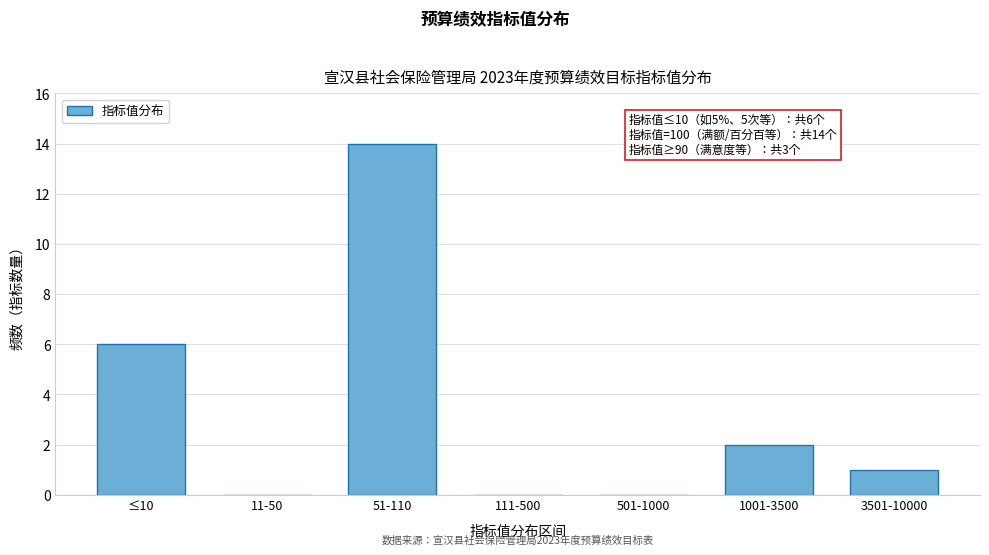

Reading left to right, list all the values displayed in this chart.

≤10=6	11-50=0	51-110=14	111-500=0	501-1000=0	1001-3500=2	3501-10000=1